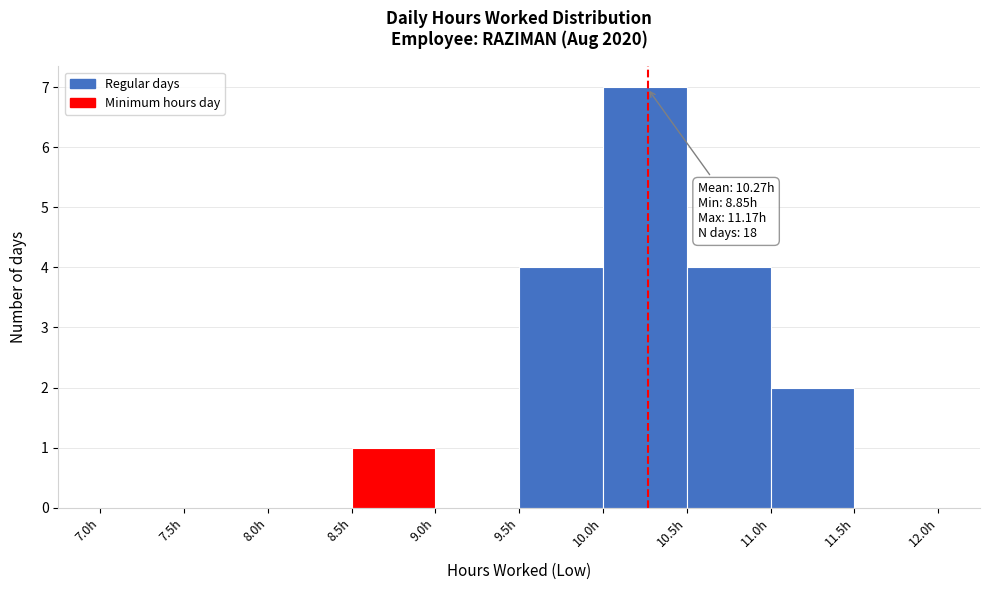

Which range on the x-axis has the tallest bar?

10.0 to 10.5